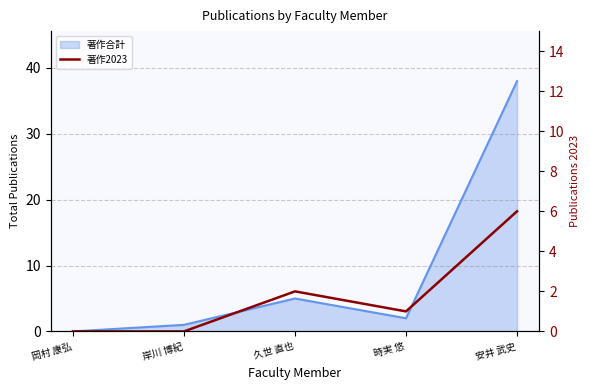

How many points are higher than both their immediate neighbors (excluding endpoints)?

1